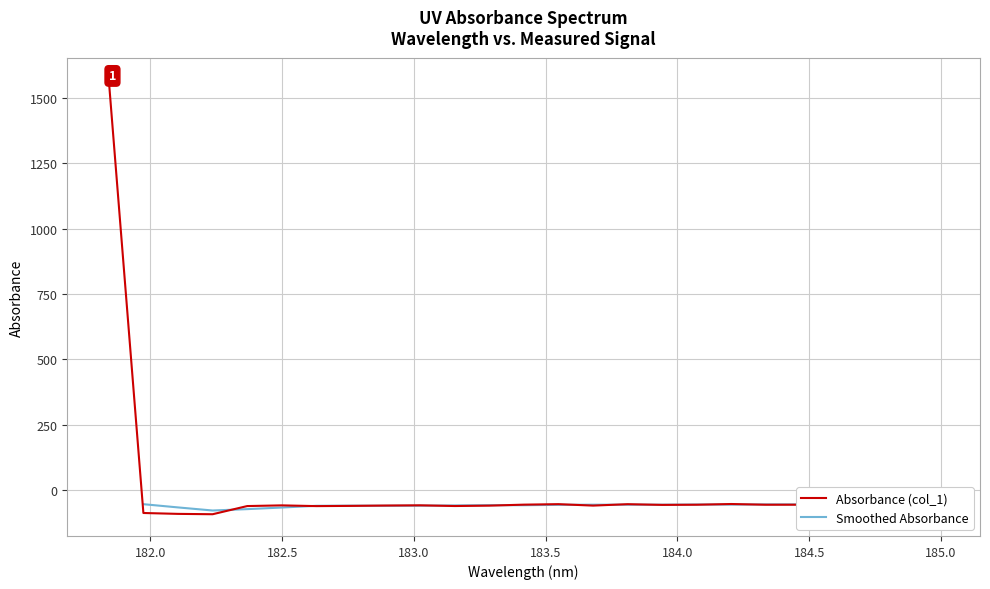

How many positive values are there?

1